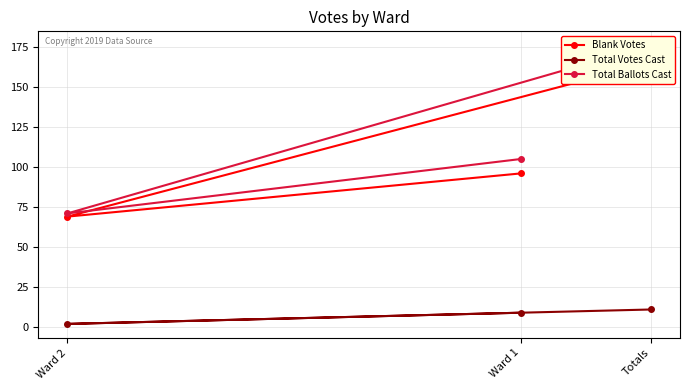

What value does the Blank Votes series have at Ward 1?

96